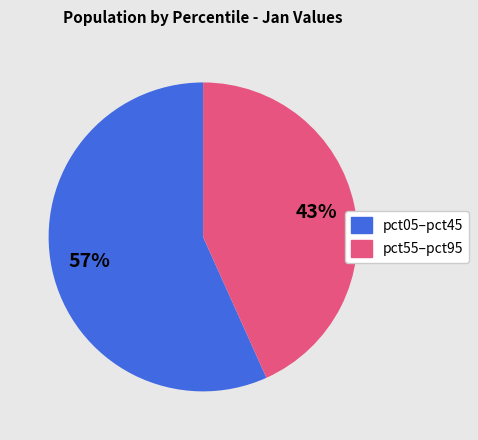

Is there any slice that represents more than half of the pie?

Yes